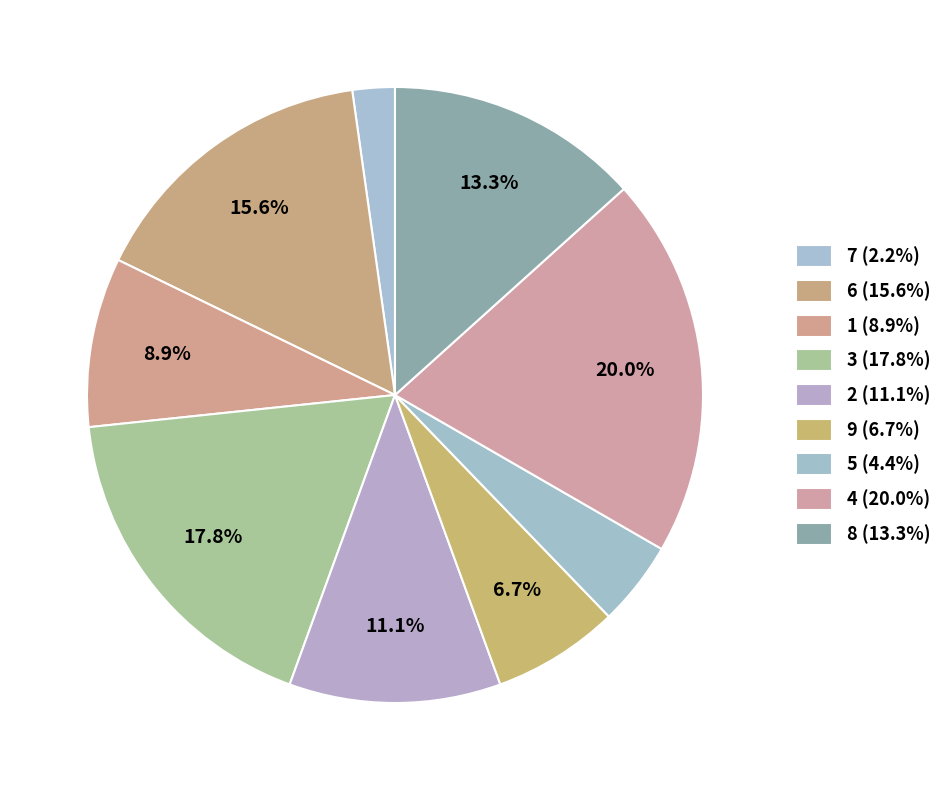

To the nearest percent, what percentage of the pie is 2?

11%